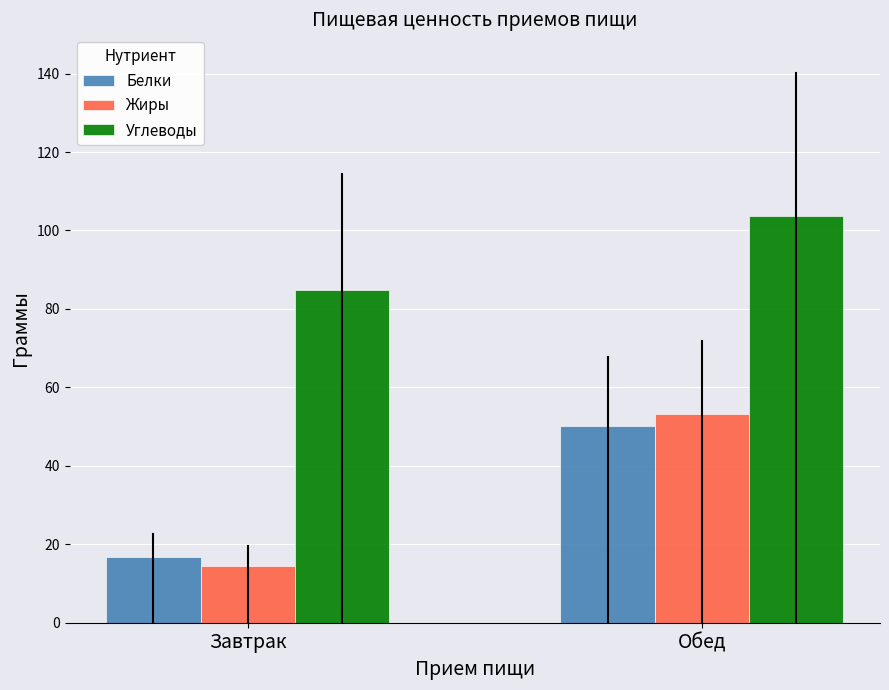

List the labels in order of Жиры value, largest first.

Обед, Завтрак